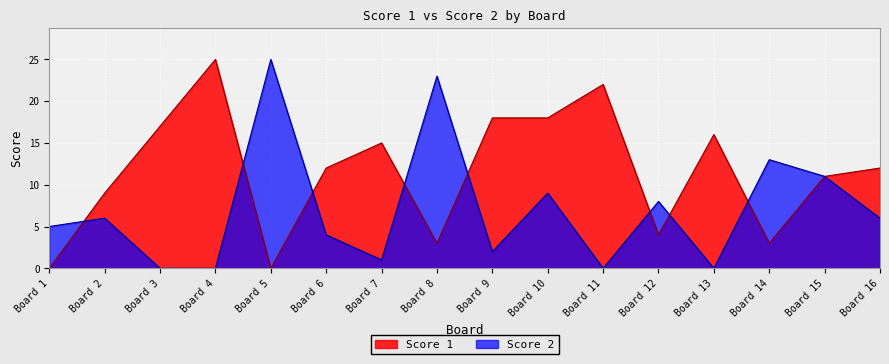

What is the total value across all series at Board 5?

25